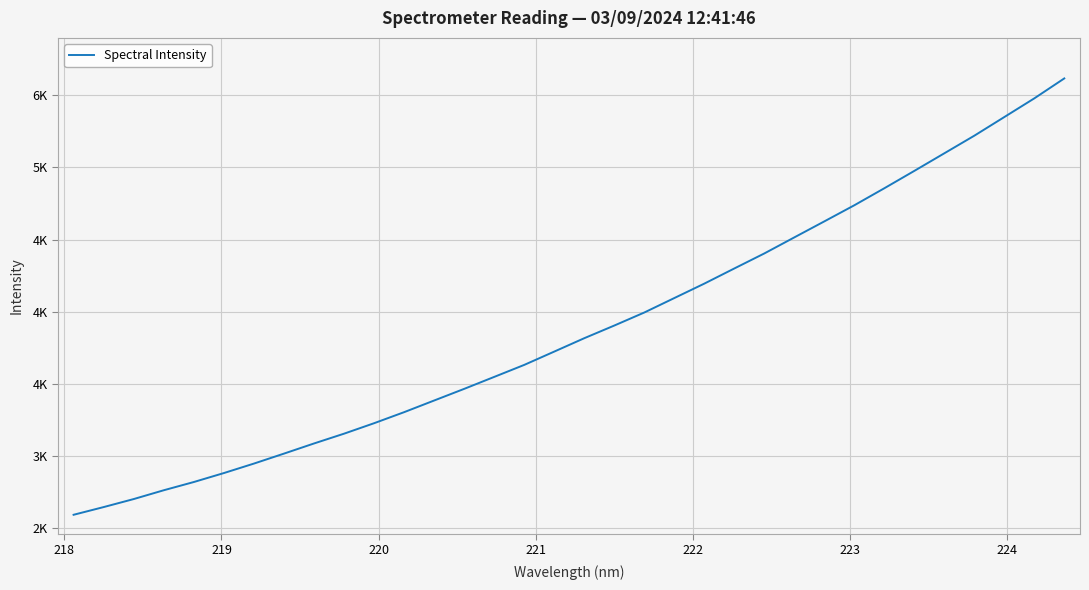

What is the difference between the maximum and minimum values?

3022.2